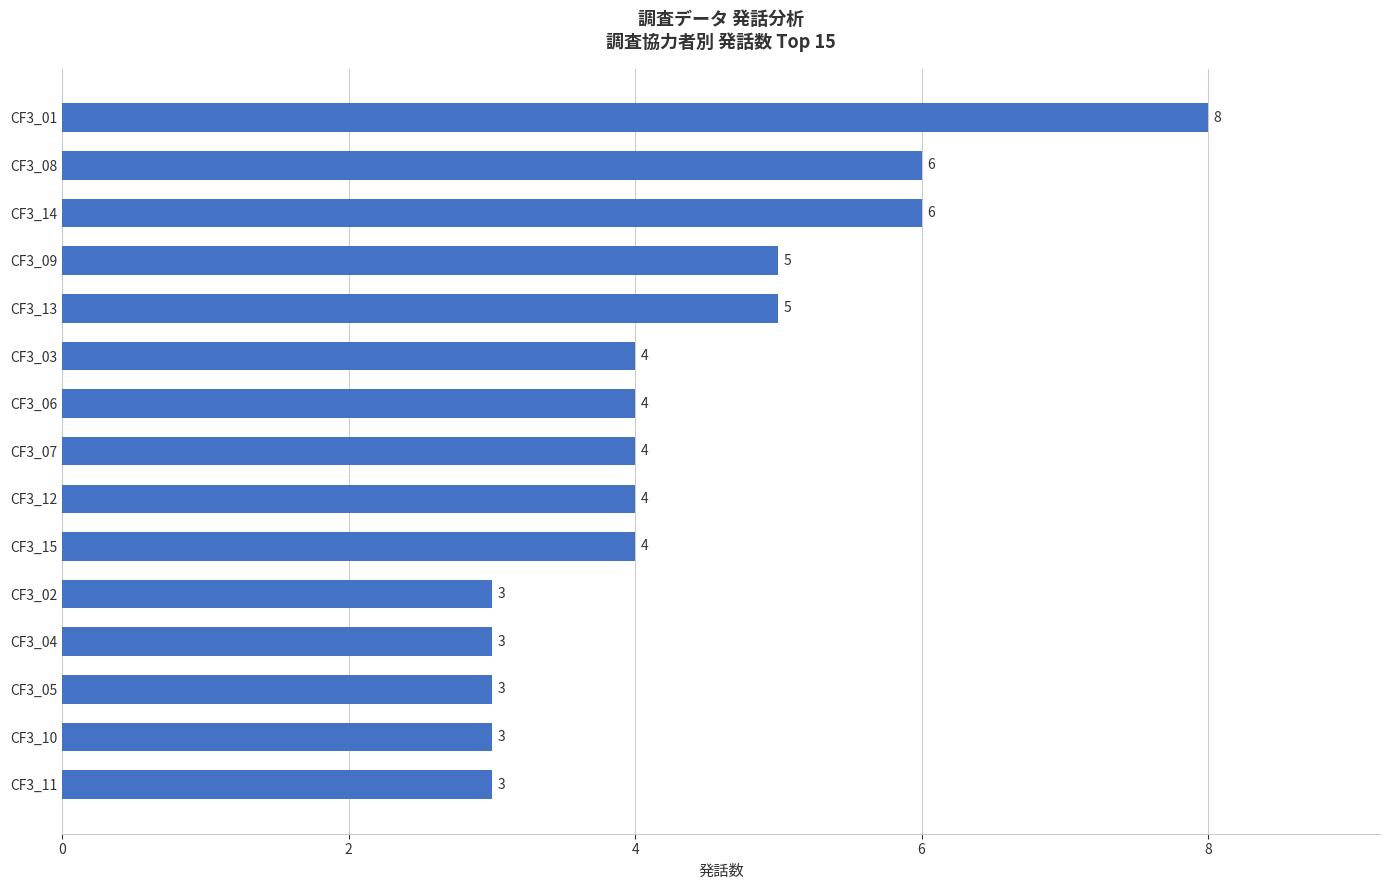

What is the label of the 14th bar from the bottom?

CF3_08